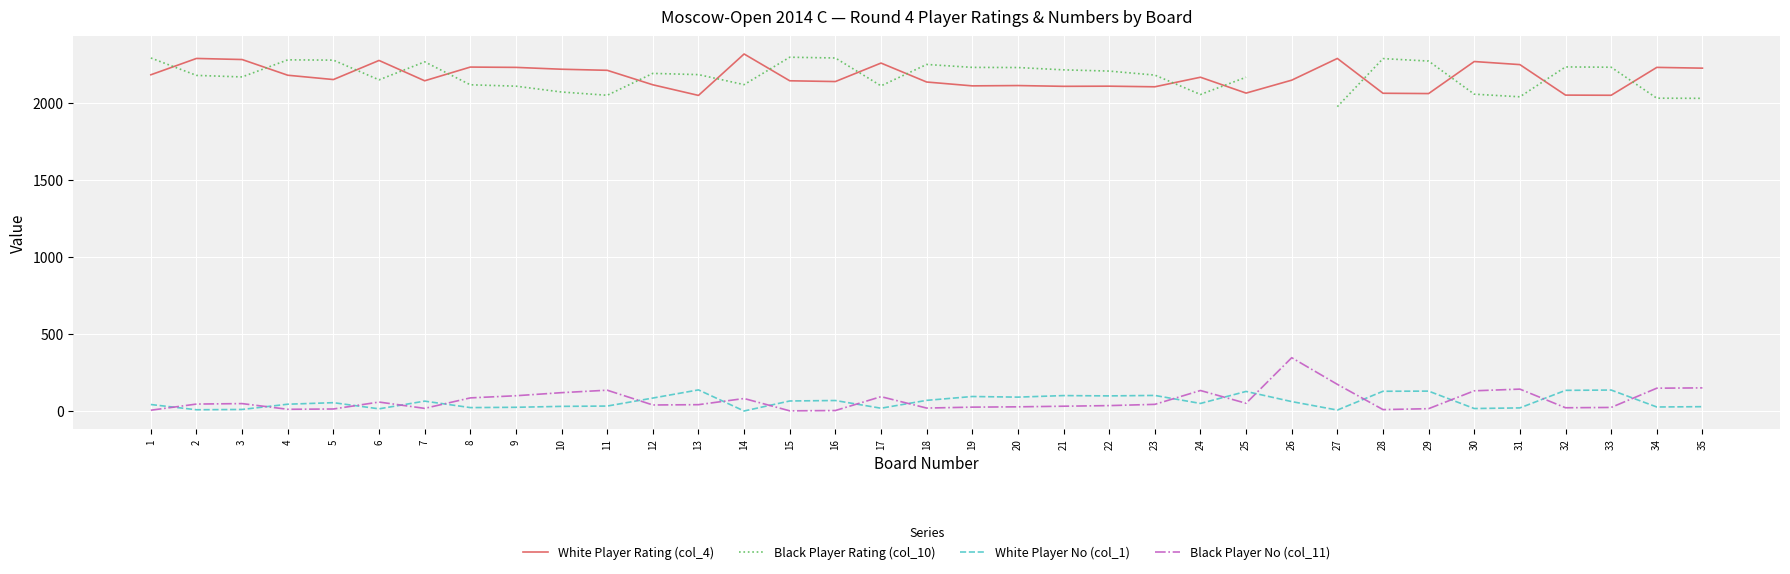

Which series changed the most between 8 and 29?

White Player Rating (col_4)